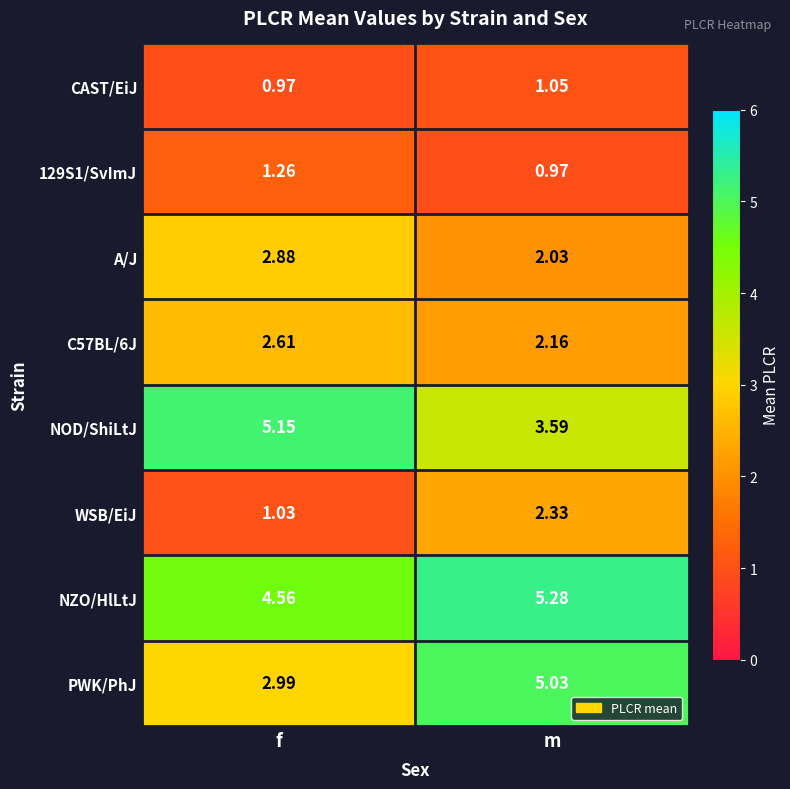

Where does the NOD/ShiLtJ series first go above 5?

f